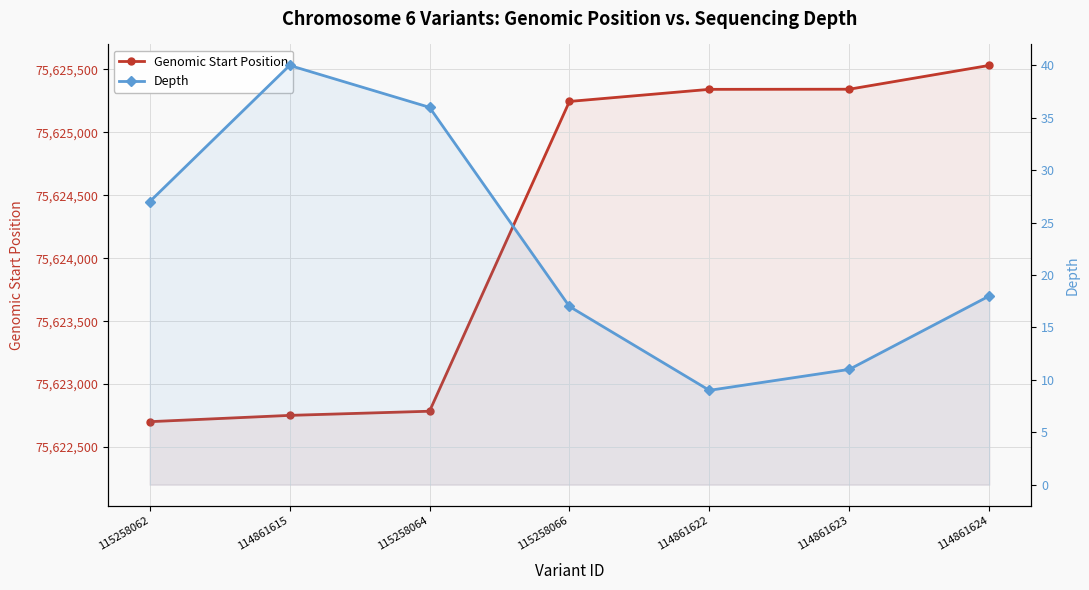

List the series in order of their peak value, highest first.

Genomic Start Position, Depth